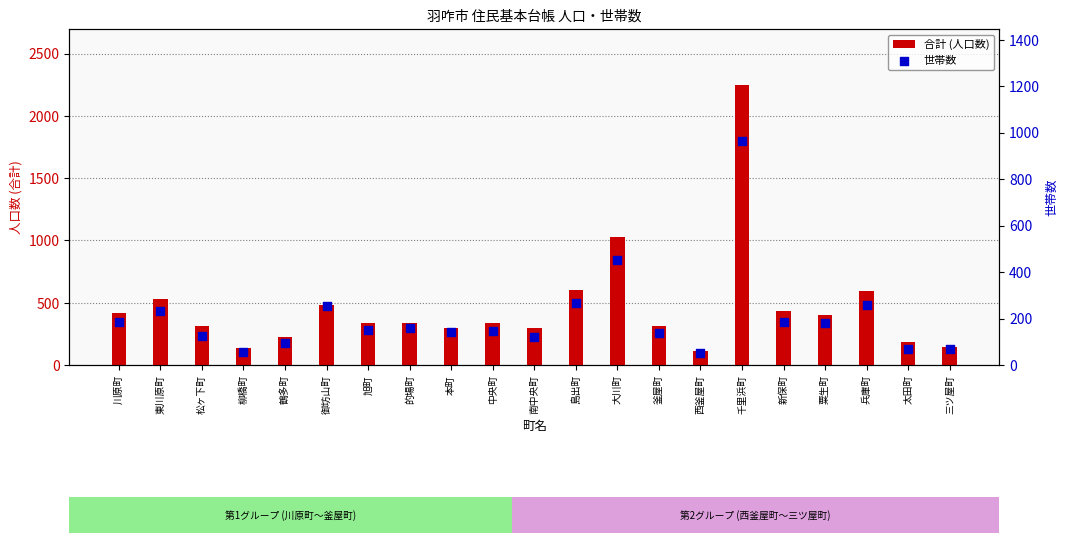

What are all the series names shown in the legend?

合計 (人口数), 世帯数